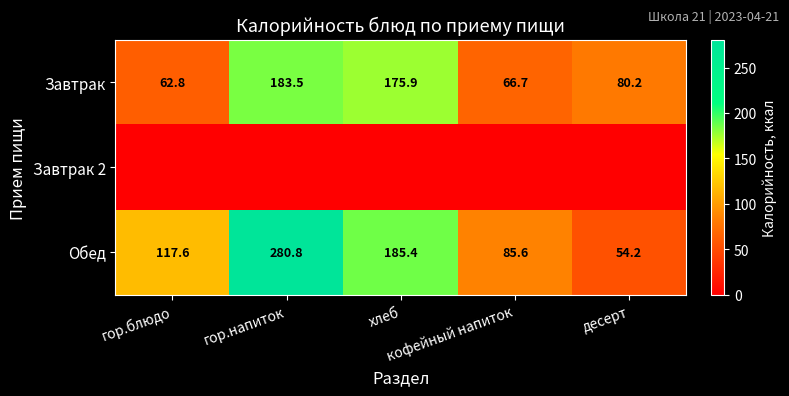

What is the lowest value of the Завтрак series?

62.8